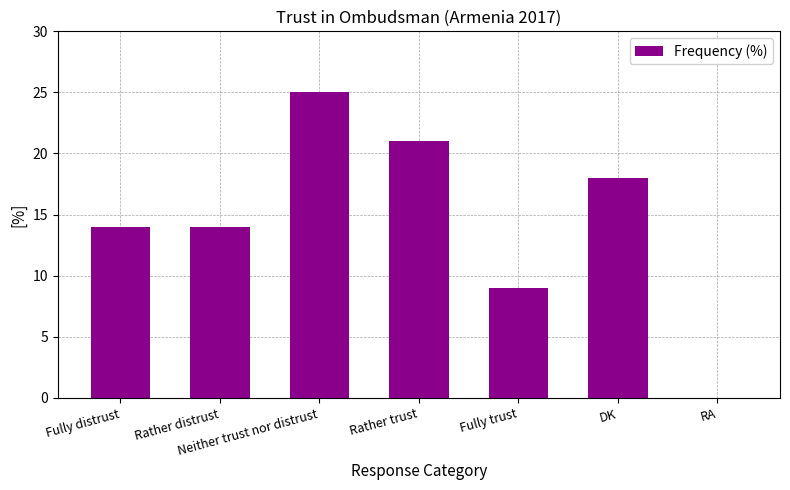

What is the sum of all values?

101